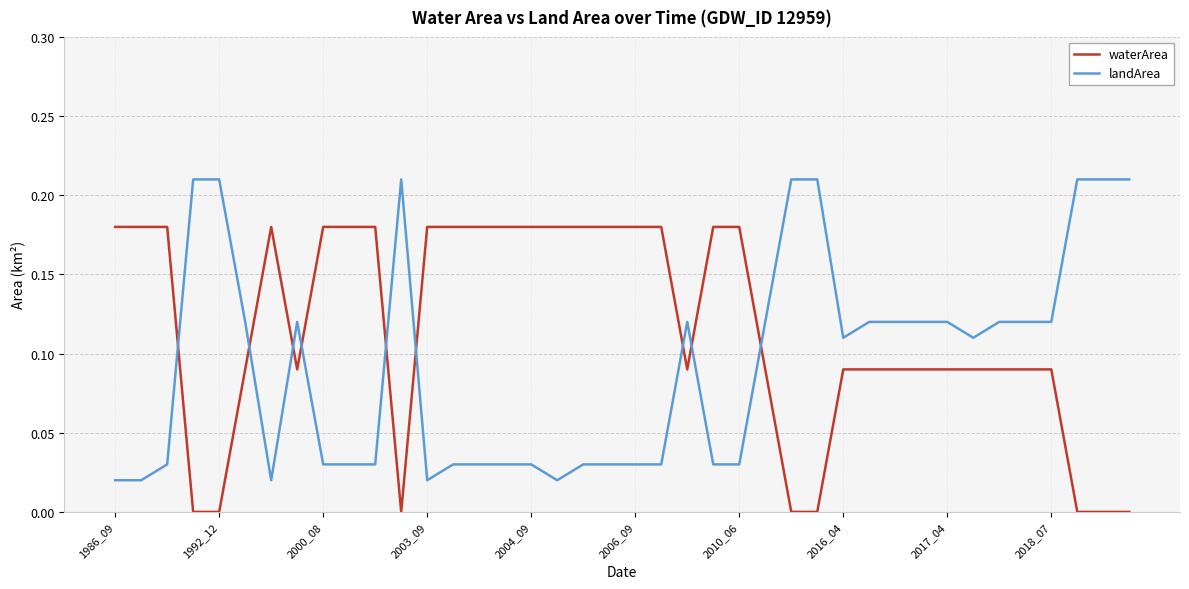

Rank the series by their maximum value, from lowest to highest.

waterArea, landArea